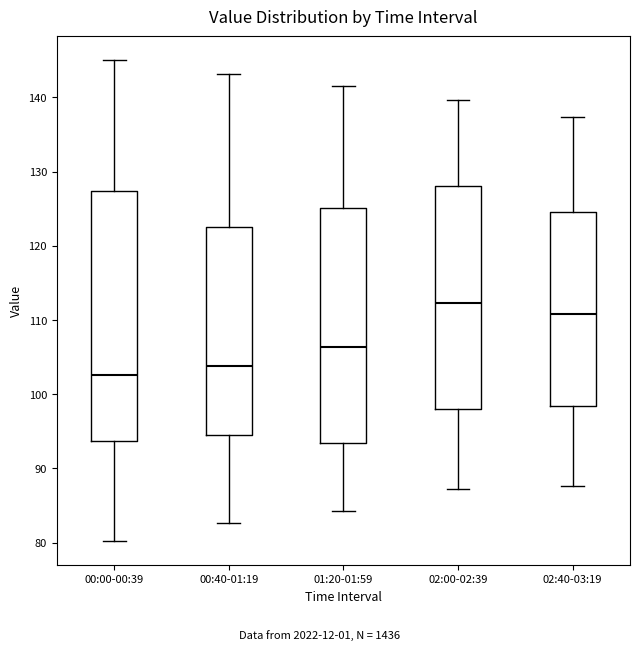

Where does the upper whisker of the box for 02:00-02:39 end on the y-axis? The values are not printed on the chart, so give them approximately, as read against the axis.

140